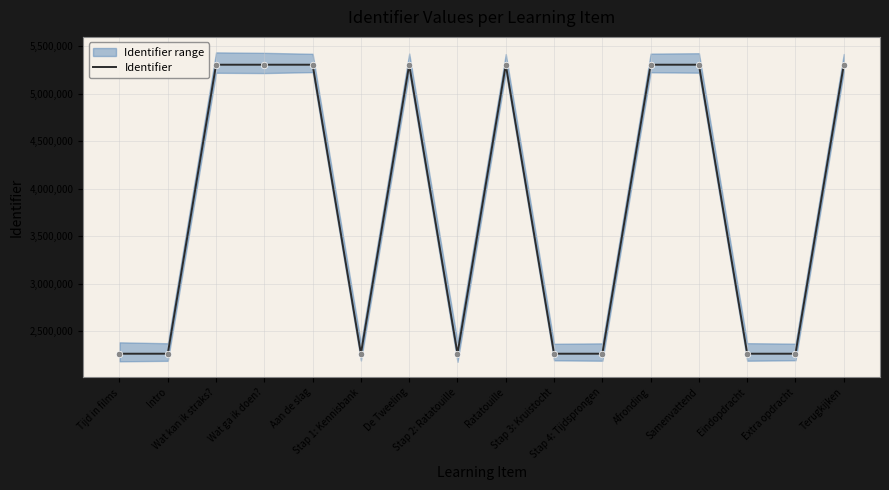

What is the change in value from Stap 1: Kennisbank to Eindopdracht?

+8